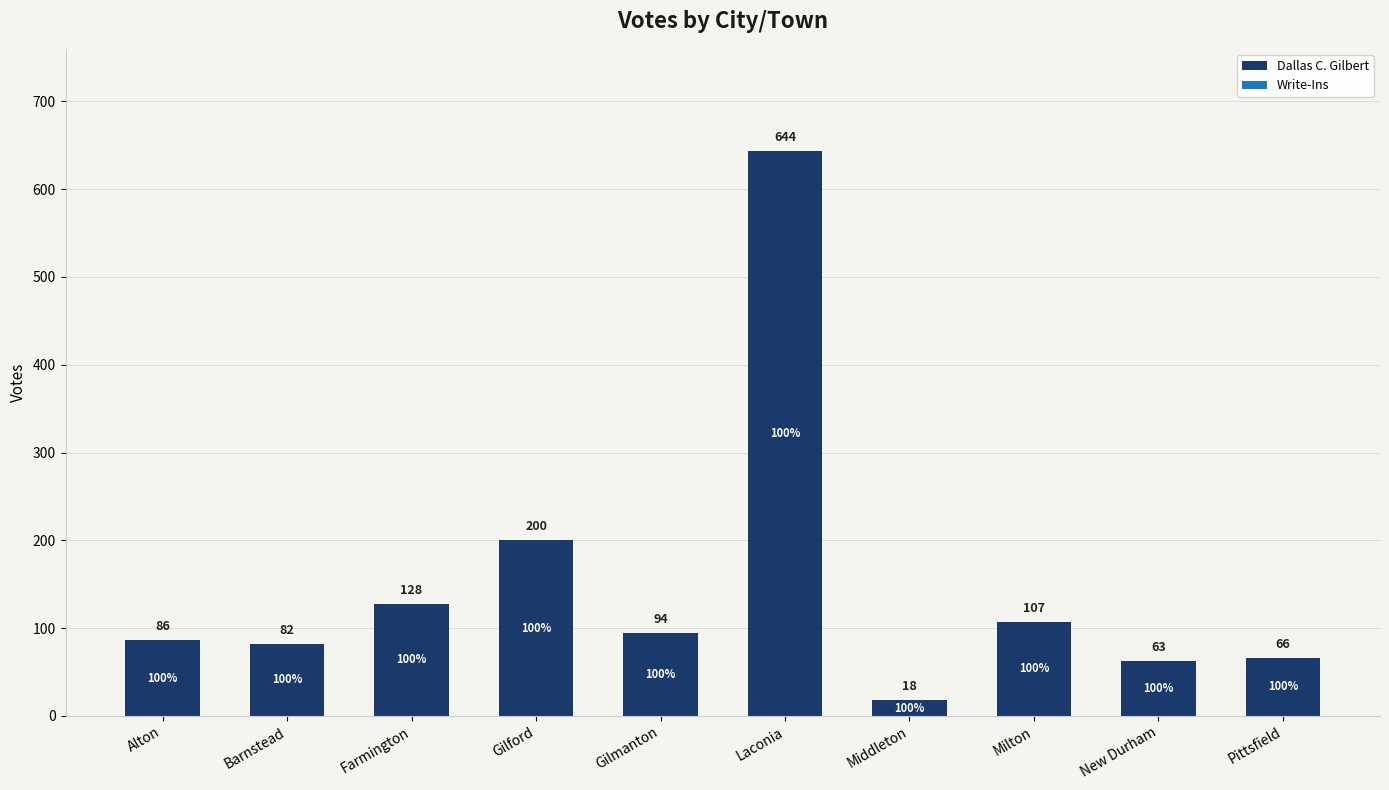

What position from the left is Gilford?

4